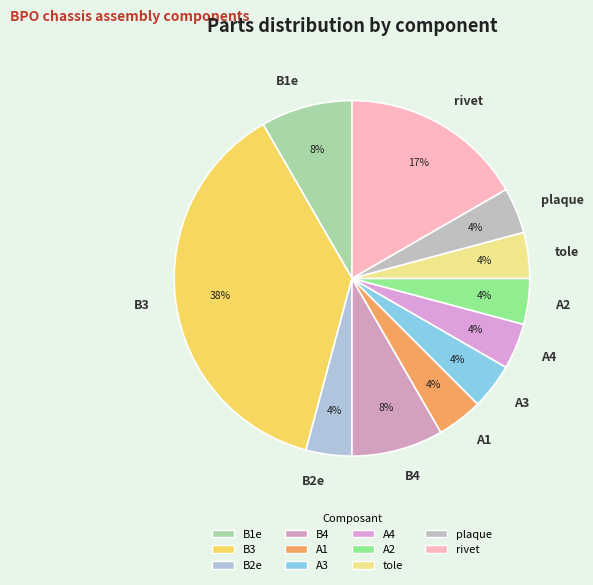

To the nearest percent, what is the average slice percentage?

9%